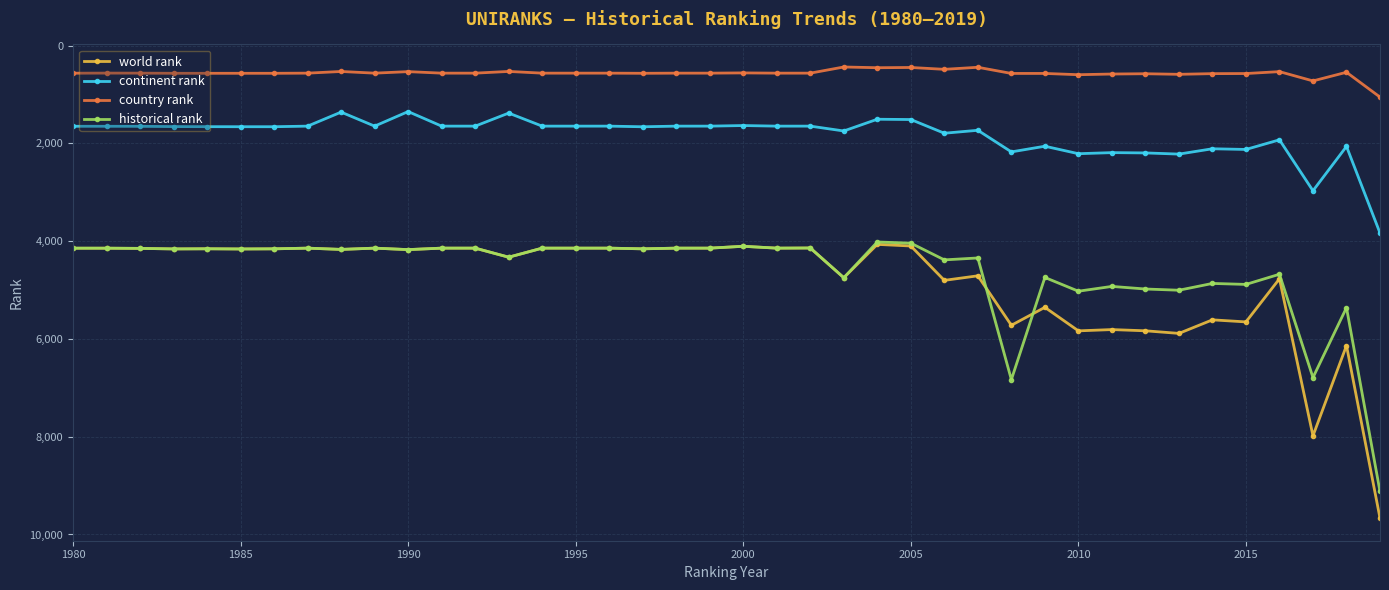

What is the highest value of the continent rank series?

3833